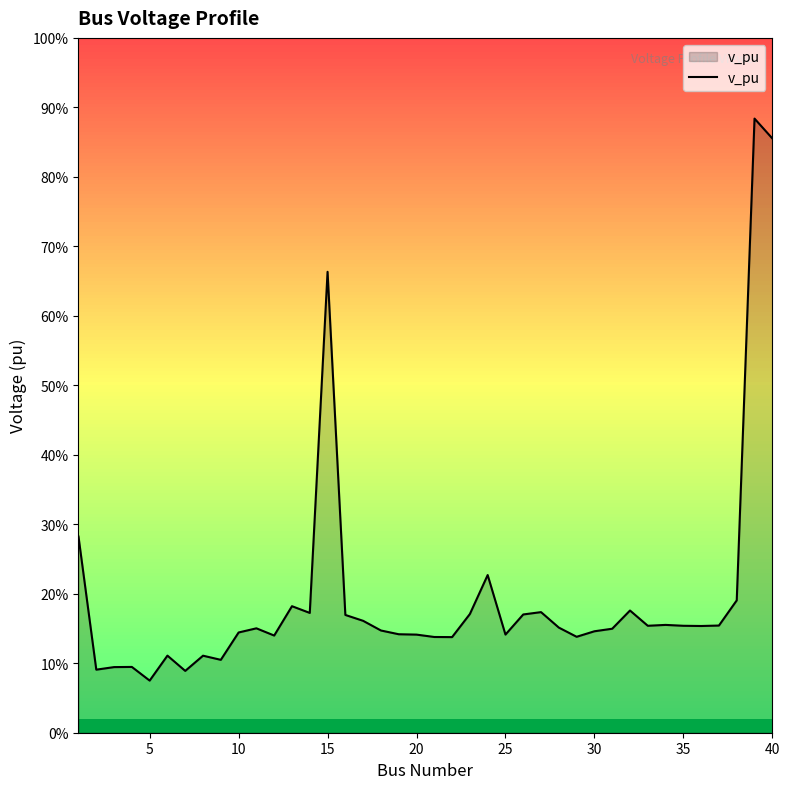

Is this an area chart (filled region under the line)?

Yes